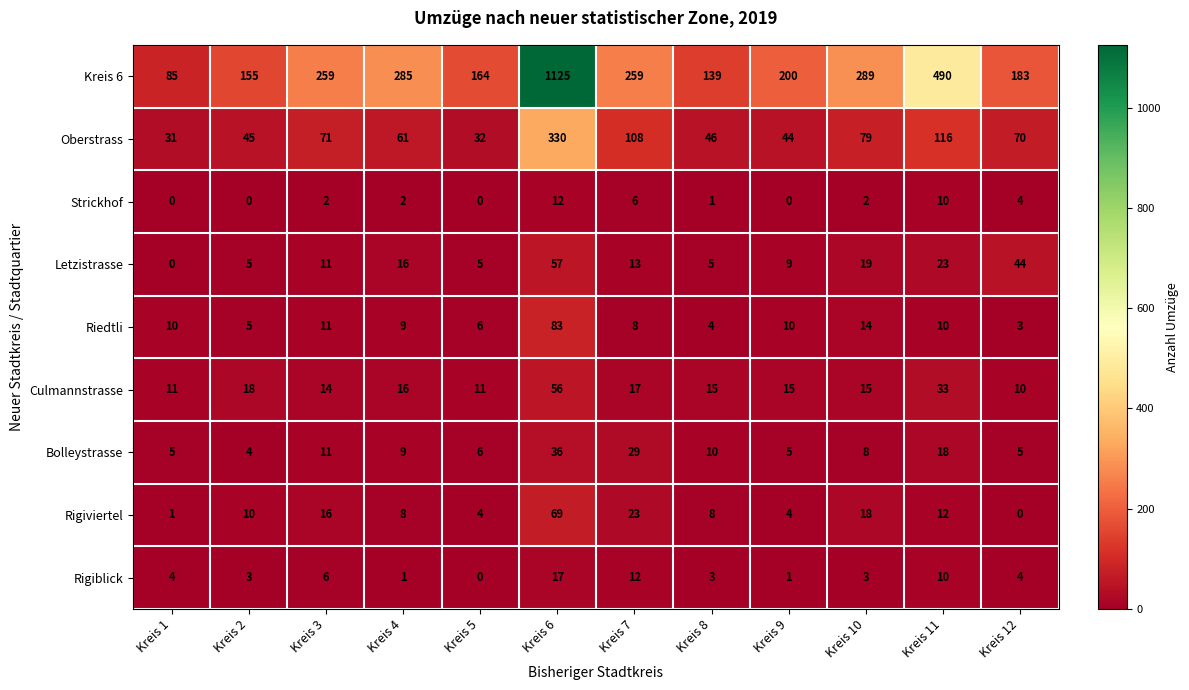

What is the spread (max minus min) of values at Kreis 2?

155